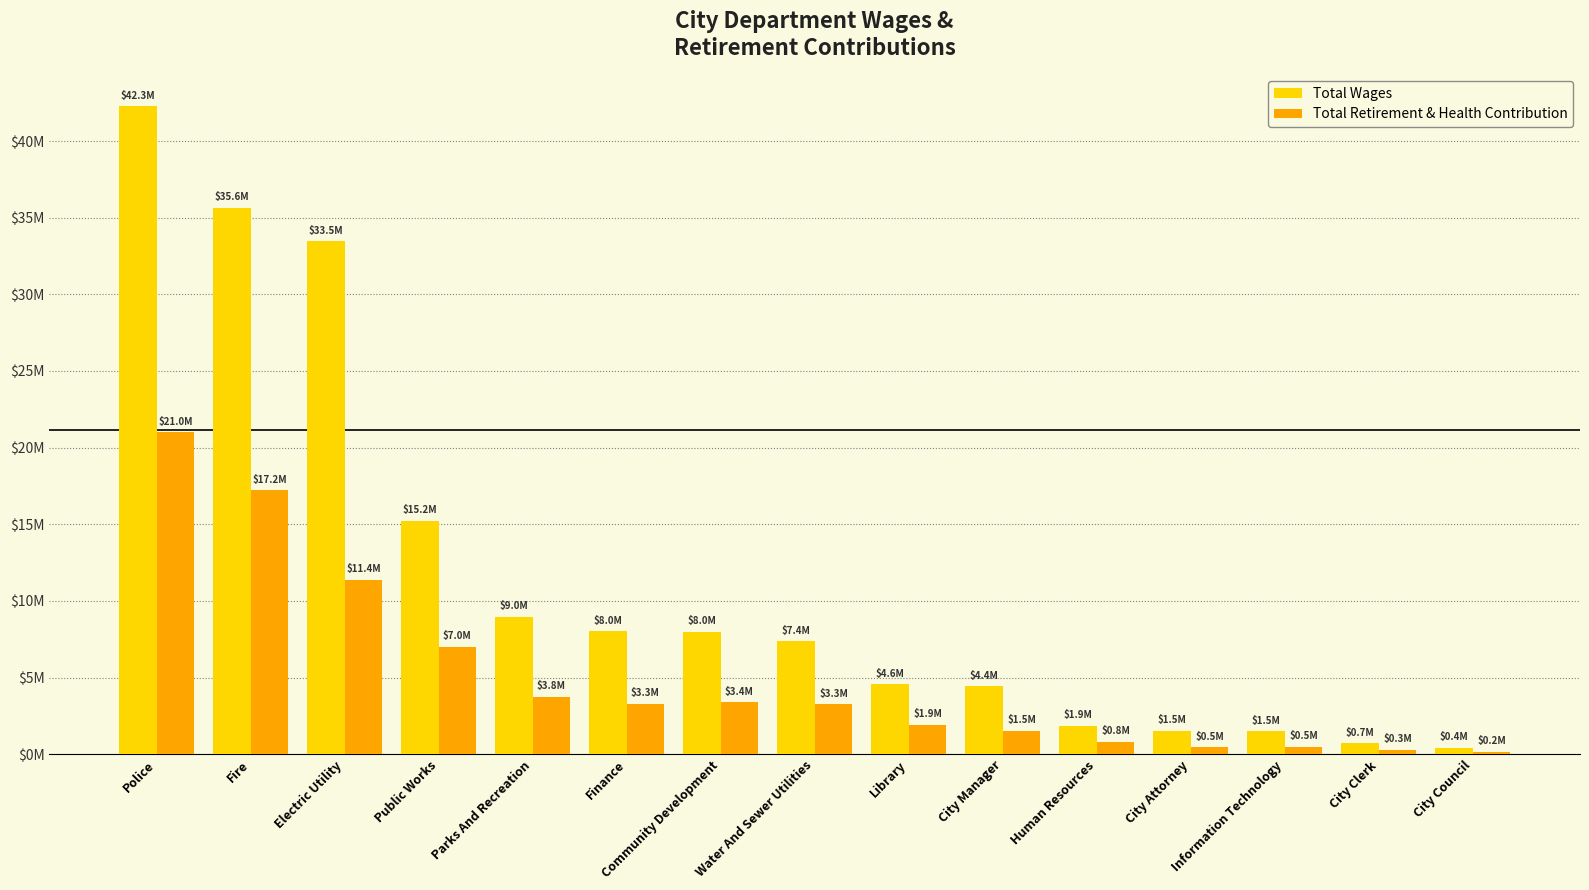

What is the label of the 6th bar from the left?

Finance